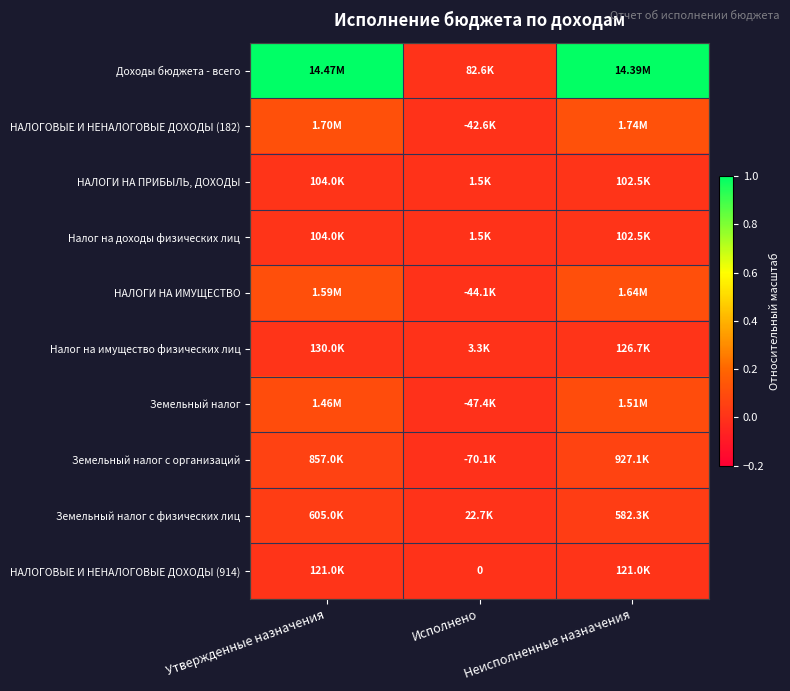

At which category is the sum across all series the highest?

Неисполненные назначения